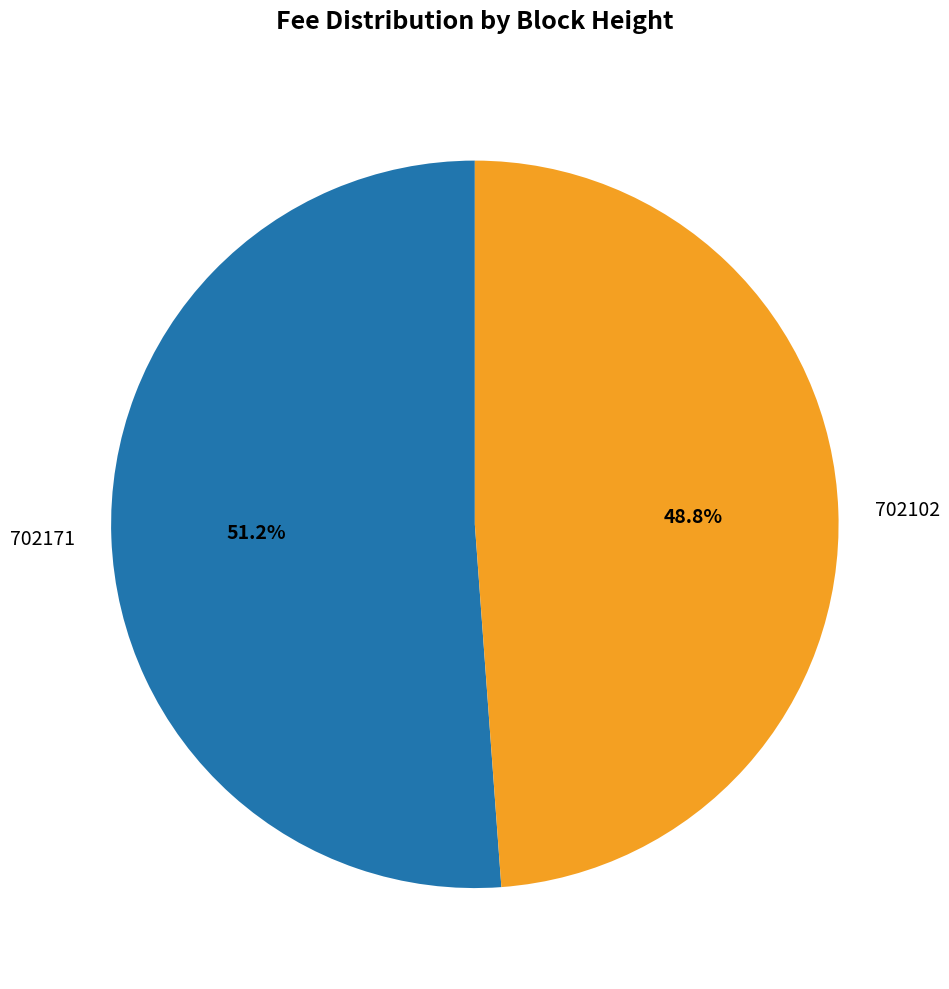

Which category has the biggest portion of the pie?

702171